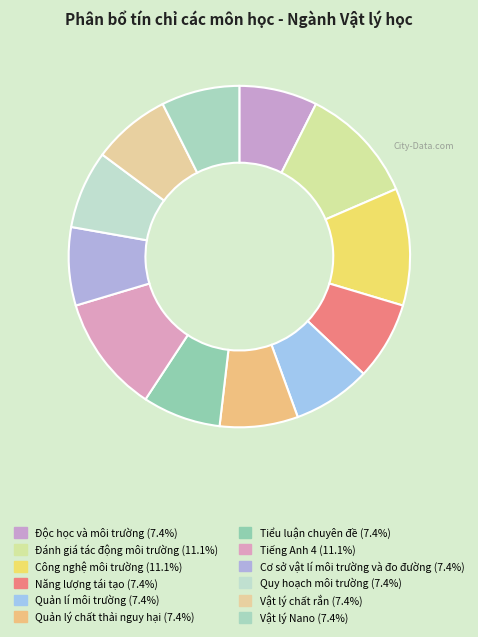

What is the largest slice in the pie chart?

Đánh giá tác động môi trường